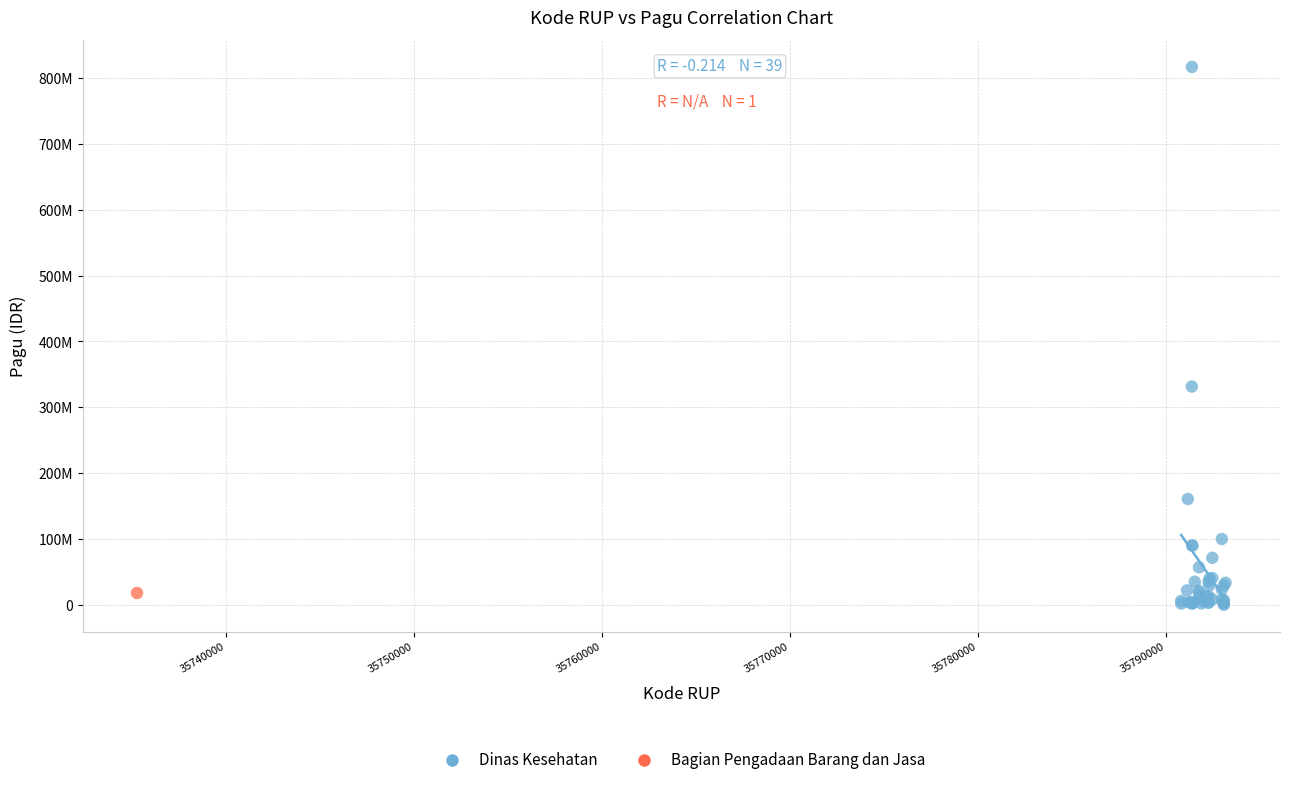

What are all the series names shown in the legend?

Dinas Kesehatan, Bagian Pengadaan Barang dan Jasa